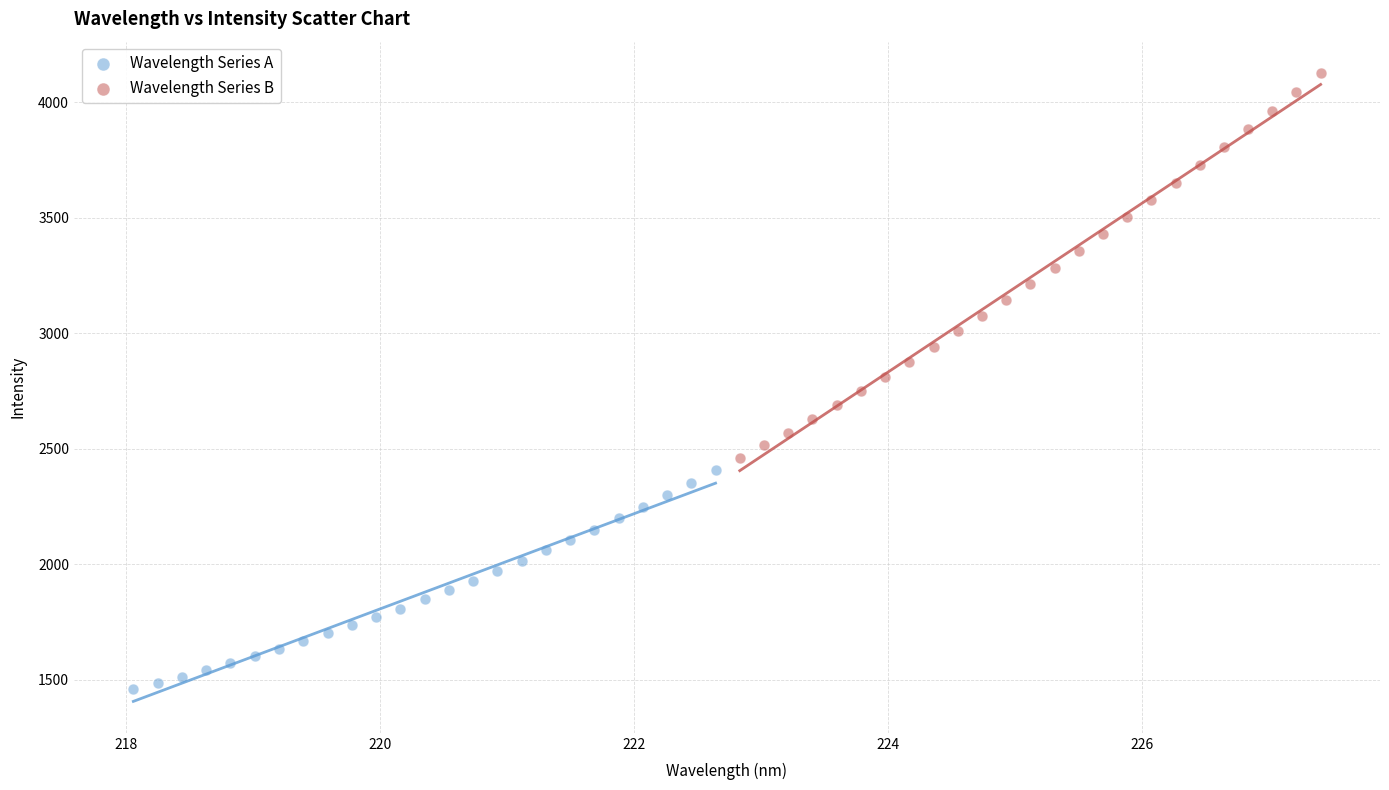

Which series has the widest spread of Y values?

Wavelength Series B